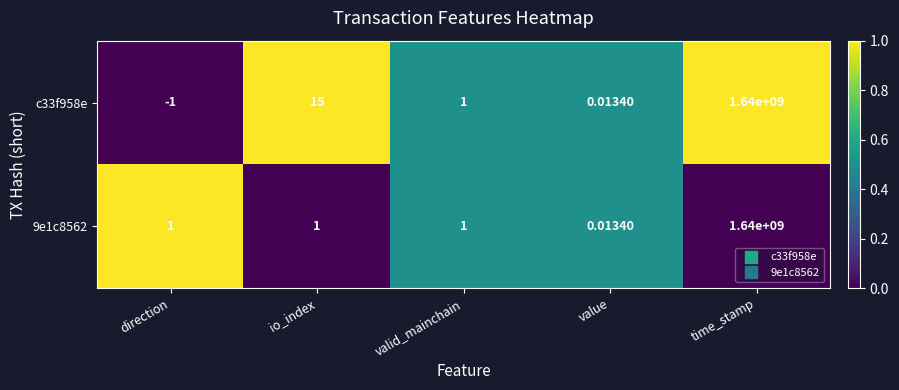

How many values in c33f958e are above zero?

4